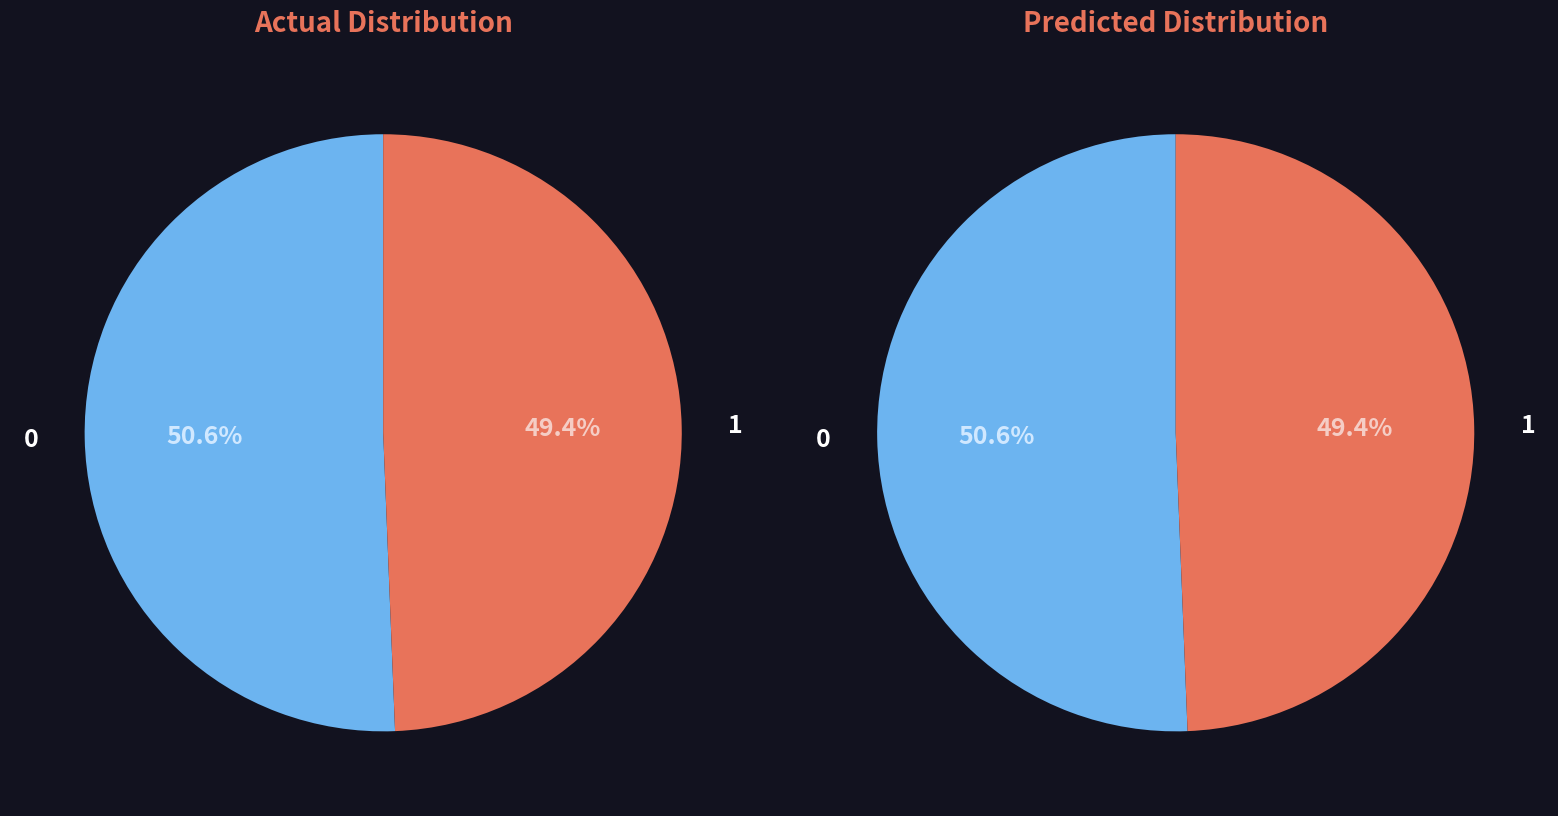

Approximately how many times larger is the value at 1 compared to 0?

1.0